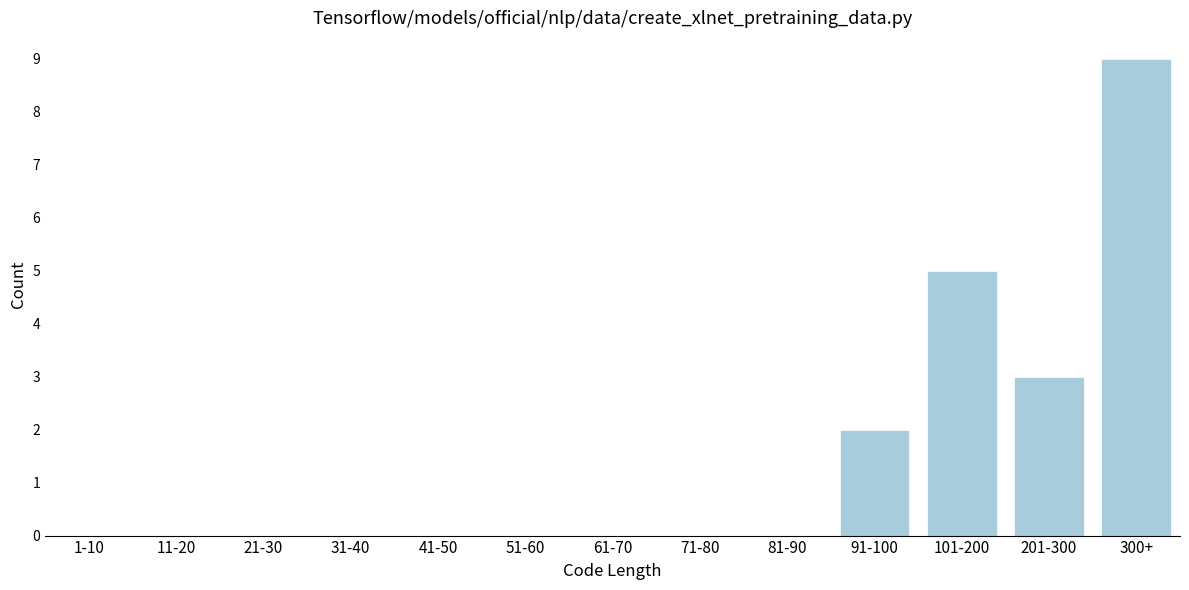

Reading left to right, extract all data points from this chart.

1-10=0	11-20=0	21-30=0	31-40=0	41-50=0	51-60=0	61-70=0	71-80=0	81-90=0	91-100=2	101-200=5	201-300=3	300+=9